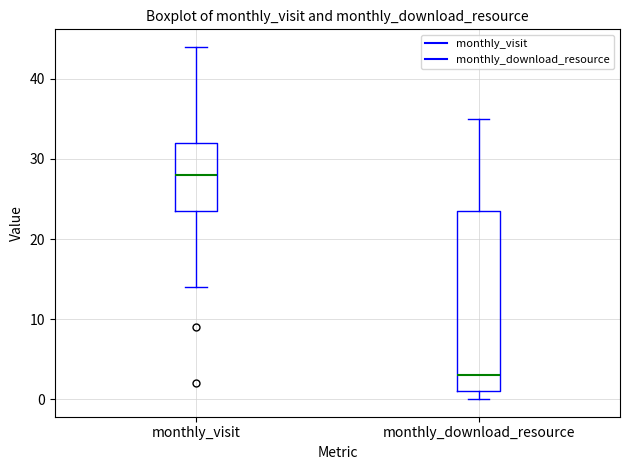

Which box is the tallest, from its lower edge to its upper edge?

monthly_download_resource